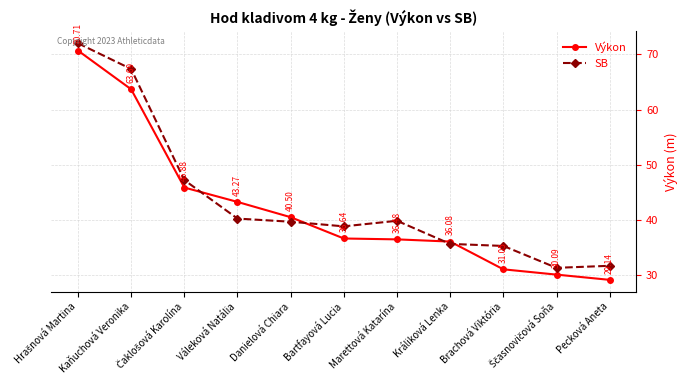

In SB, how many points are lower than both neighbors (excluding endpoints)?

2